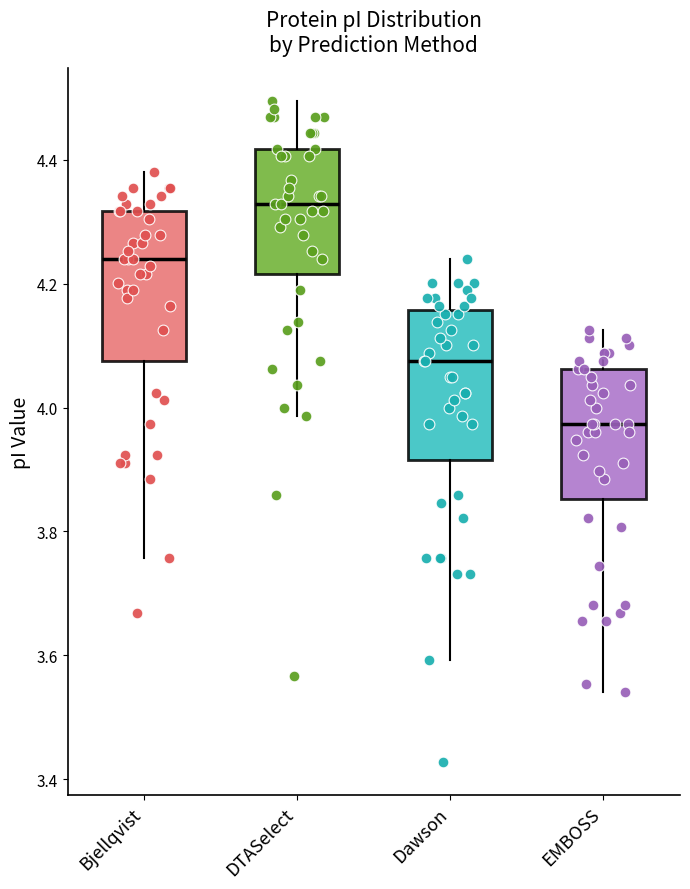

Reading left to right, read every box against the y-axis: the position of its median line, the range the box covers, and the ends of its whiskers. The values are not printed on the chart, so give them approximately, as read against the axis.

Bjellqvist: median 4.24, box 4.08 to 4.32, whiskers 3.76 to 4.38
DTASelect: median 4.32, box 4.22 to 4.42, whiskers 3.98 to 4.50
Dawson: median 4.08, box 3.92 to 4.16, whiskers 3.60 to 4.24
EMBOSS: median 3.98, box 3.86 to 4.06, whiskers 3.54 to 4.12